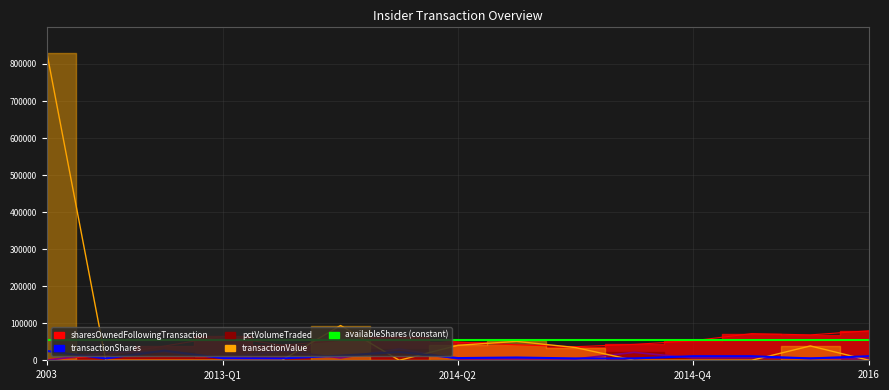

At which category does transactionShares reach its first local peak?

2014-Q2